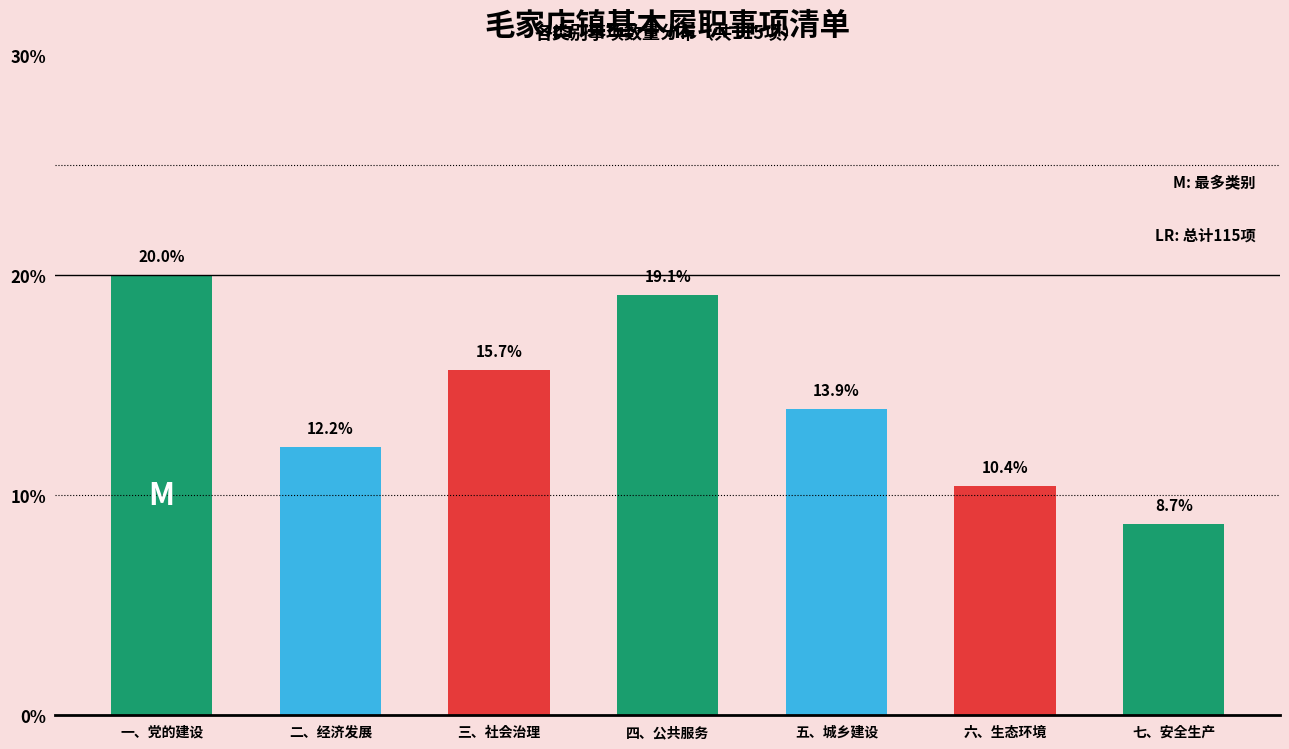

Reading left to right, what are all the values shown in this chart?

20.0	12.2	15.7	19.1	13.9	10.4	8.7